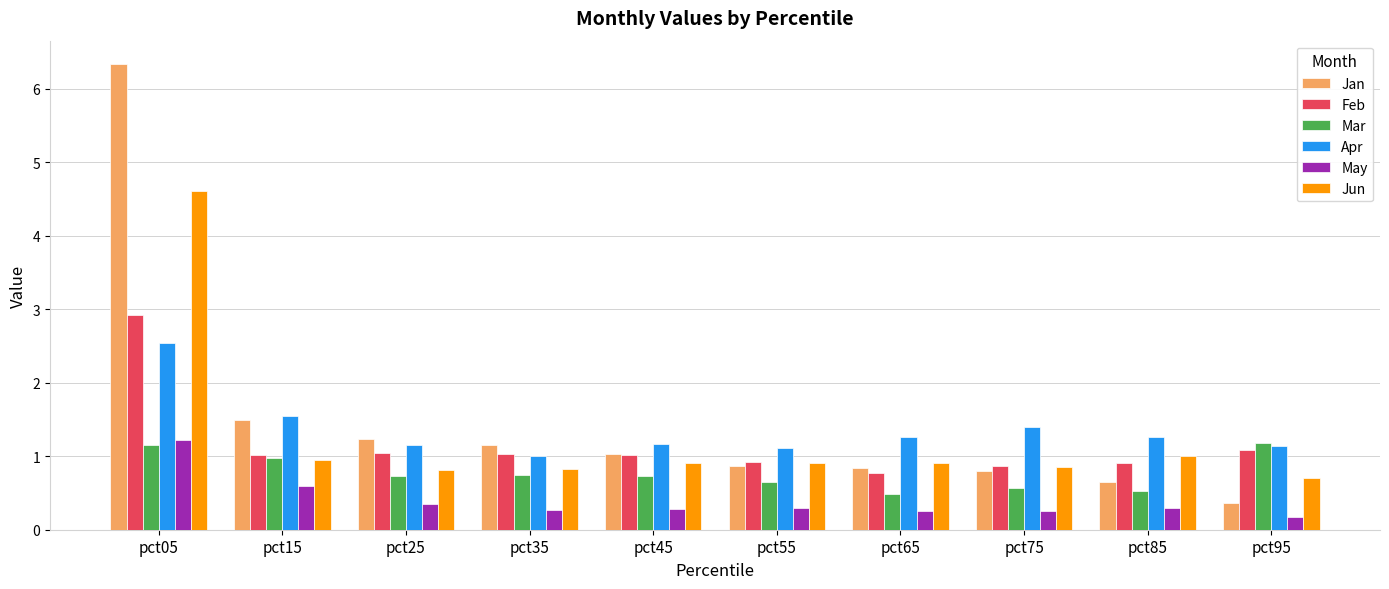

What is the sum of the Mar values at pct35 and pct45?

1.5